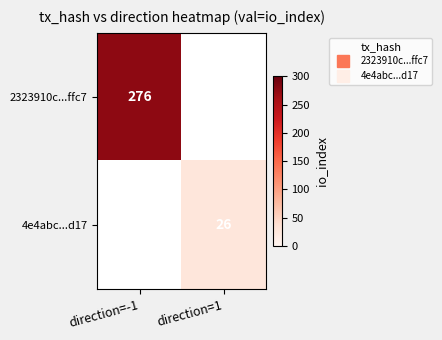

List the series in order of their peak value, highest first.

2323910c...ffc7, 4e4abc...d17